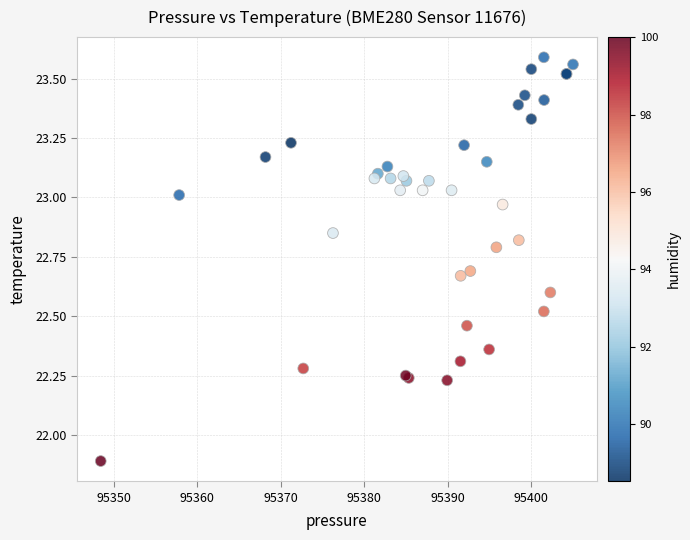

What Y value in the scatter plot is closest to 22?

21.9